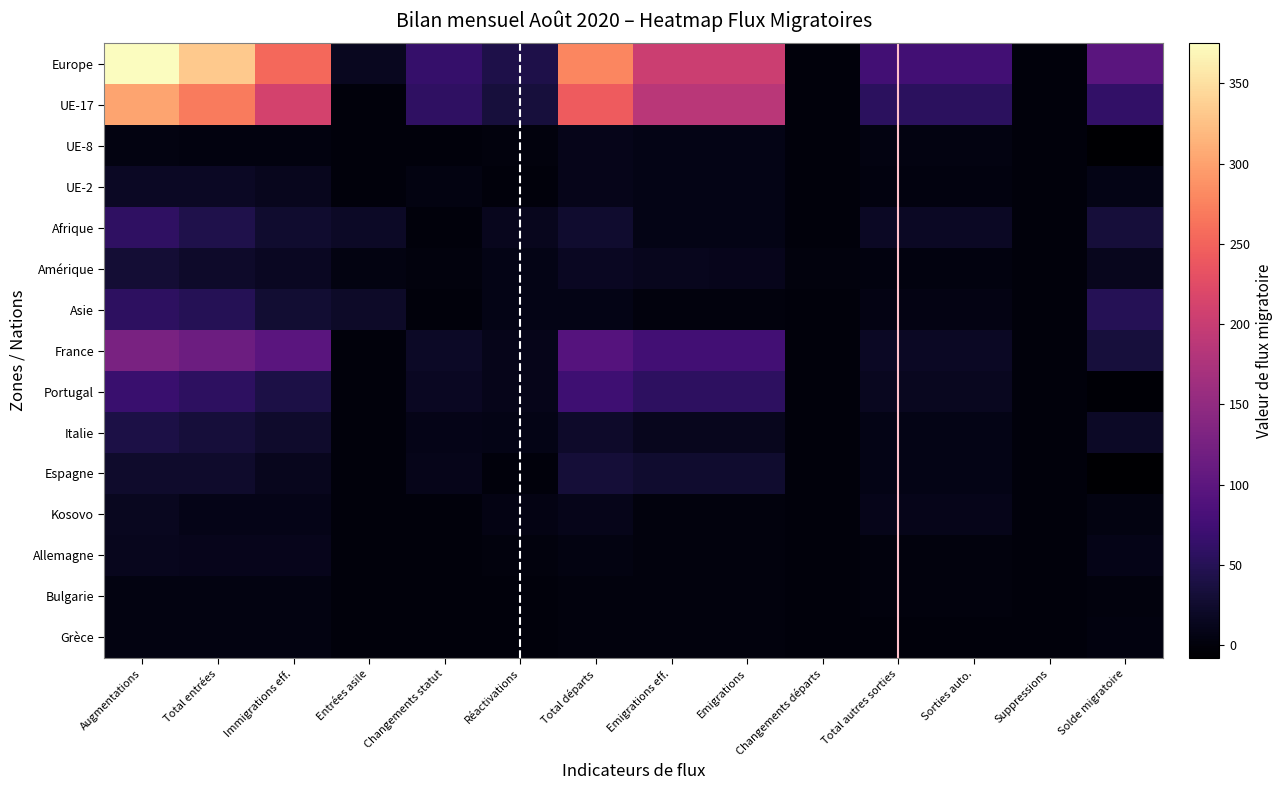

Reading left to right, list all the values displayed in this chart.

Europe: 375	333	254	15	64	42	278	203	203	0	75	75	0	97
UE-17: 303	269	211	0	58	34	242	187	187	0	55	55	0	61
UE-8: 4	3	3	0	0	1	11	7	7	0	4	4	0	-7
UE-2: 18	18	14	0	4	0	11	8	8	0	3	3	0	7
Afrique: 58	44	25	19	0	14	25	7	7	0	18	18	0	33
Amérique: 30	22	16	4	2	8	16	13	12	1	3	3	0	14
Asie: 57	49	28	21	0	8	8	2	2	0	6	6	0	49
France: 127	116	97	0	19	11	93	75	75	0	18	18	0	34
Portugal: 68	57	41	0	16	11	72	57	57	0	15	15	0	-4
Italie: 41	33	24	0	9	8	22	14	14	0	8	8	0	19
Espagne: 24	24	14	0	10	0	32	25	25	0	7	7	0	-8
Kosovo: 15	9	9	0	0	6	11	1	1	0	10	10	0	4
Allemagne: 13	12	12	0	0	1	4	2	2	0	2	2	0	9
Bulgarie: 4	4	4	0	0	0	2	1	1	0	1	1	0	2
Grèce: 4	4	4	0	0	0	1	1	1	0	0	0	0	3